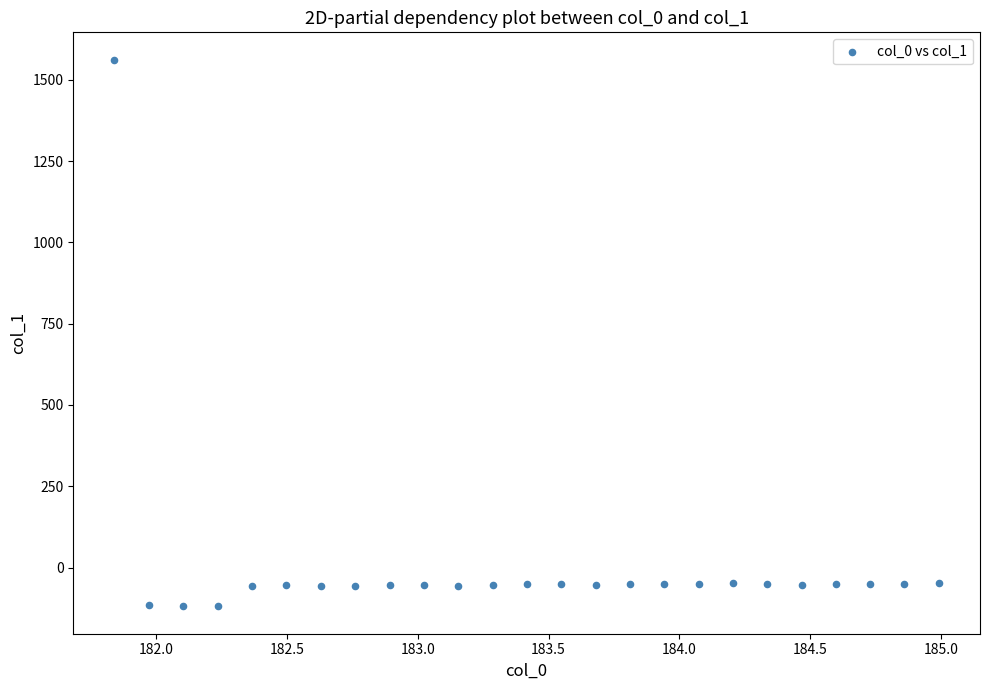

What is the range of X values (max minus min)?

3.1